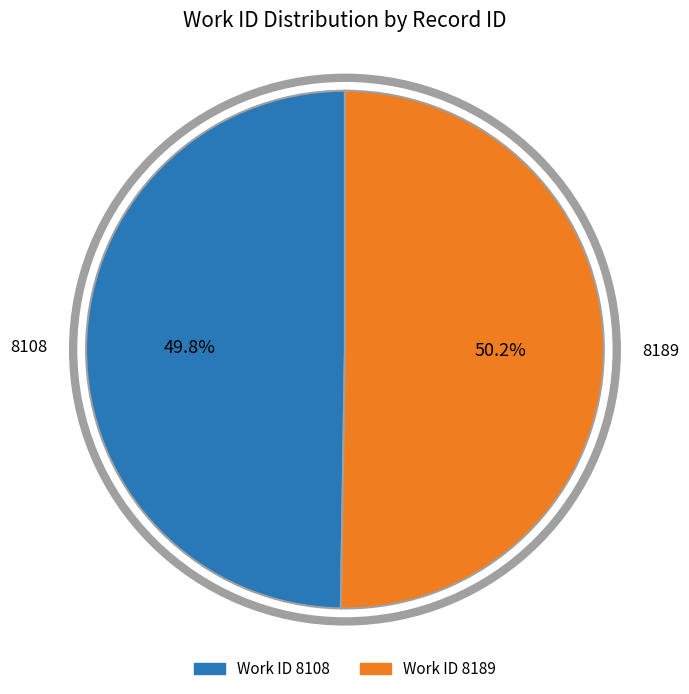

How many slices are in this pie chart?

2